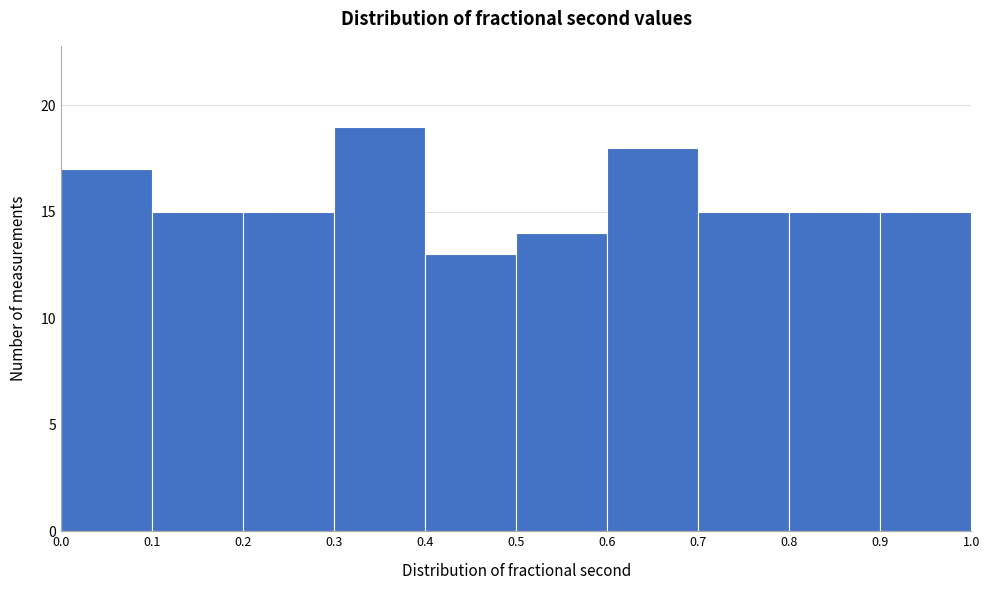

How tall is the bar that spans 0.3 to 0.4 on the x-axis? The values are not printed on the chart, so give them approximately, as read against the axis.

19